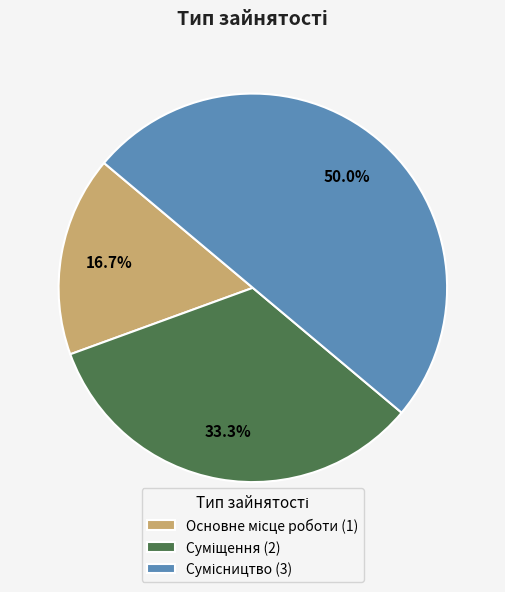

What percentage is the Основне місце роботи slice, to the nearest percent?

17%